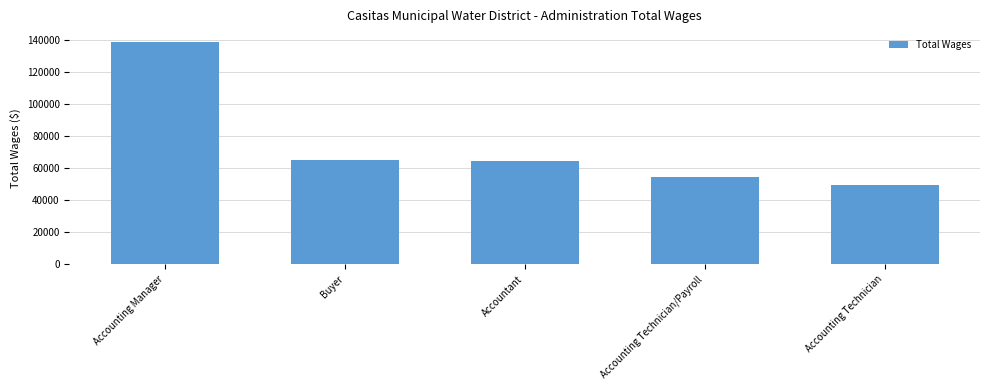

At which label is the value closest to 93868?

Buyer